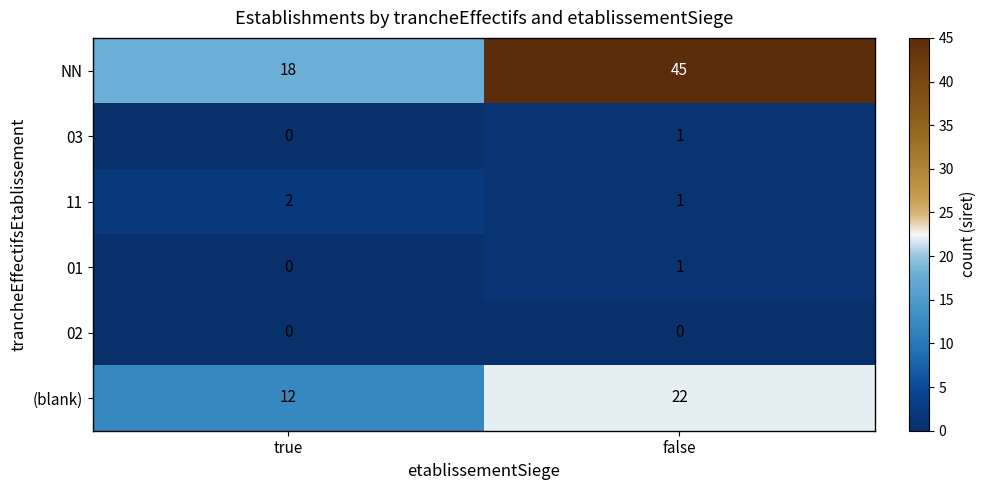

At which label does 11 reach its peak?

true